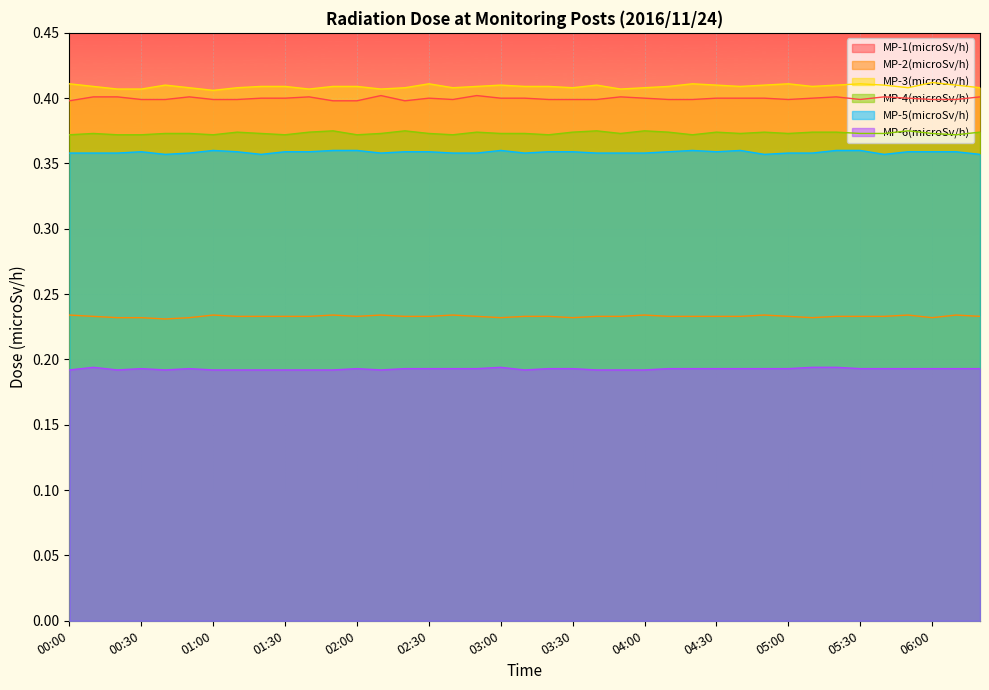

Where is MP-5(microSv/h) nearest to the value 0?

00:40